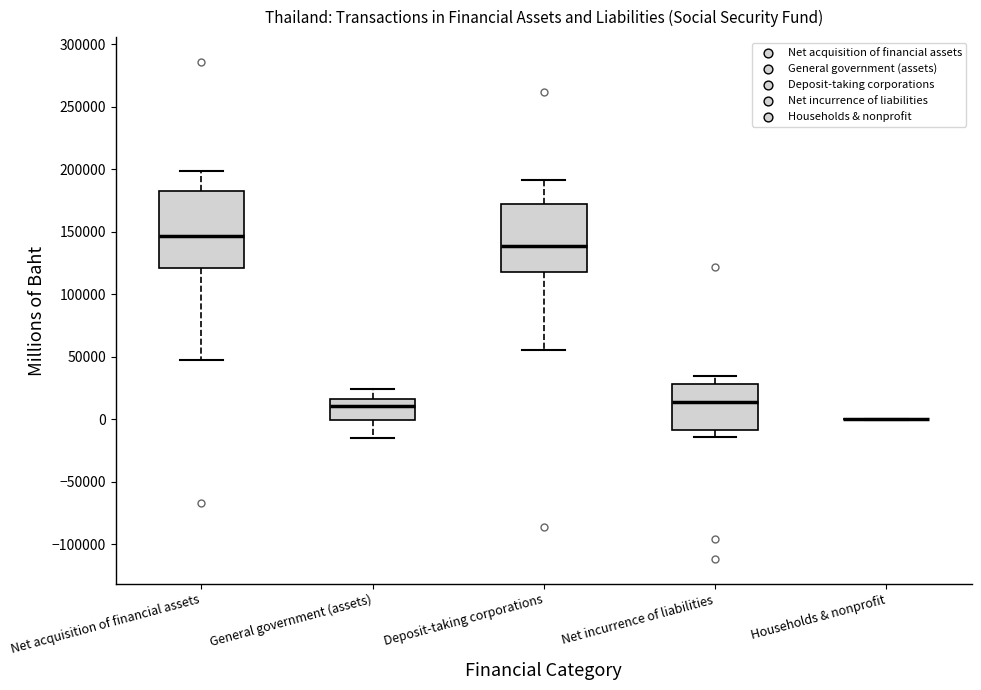

Comparing the boxes themselves (not the whiskers), which one is the tallest?

Net acquisition of financial assets